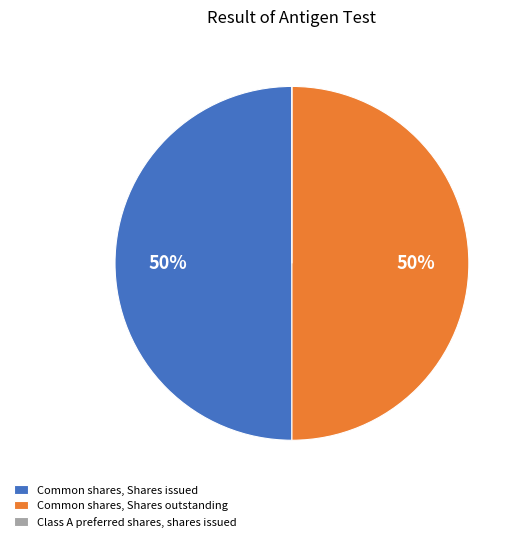

To the nearest percent, what is the difference between the largest and smallest slice percentages?

50%